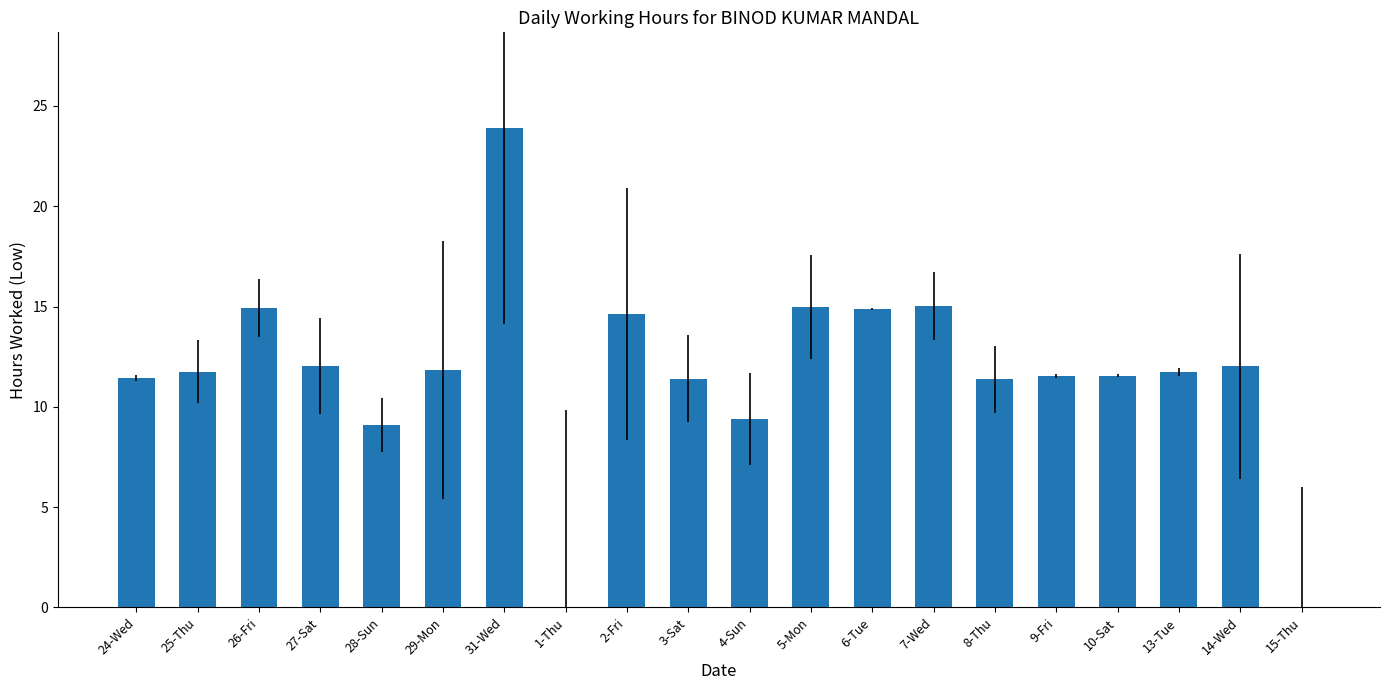

What is the ratio of the value at 27-Sat to the value at 10-Sat?

1.0